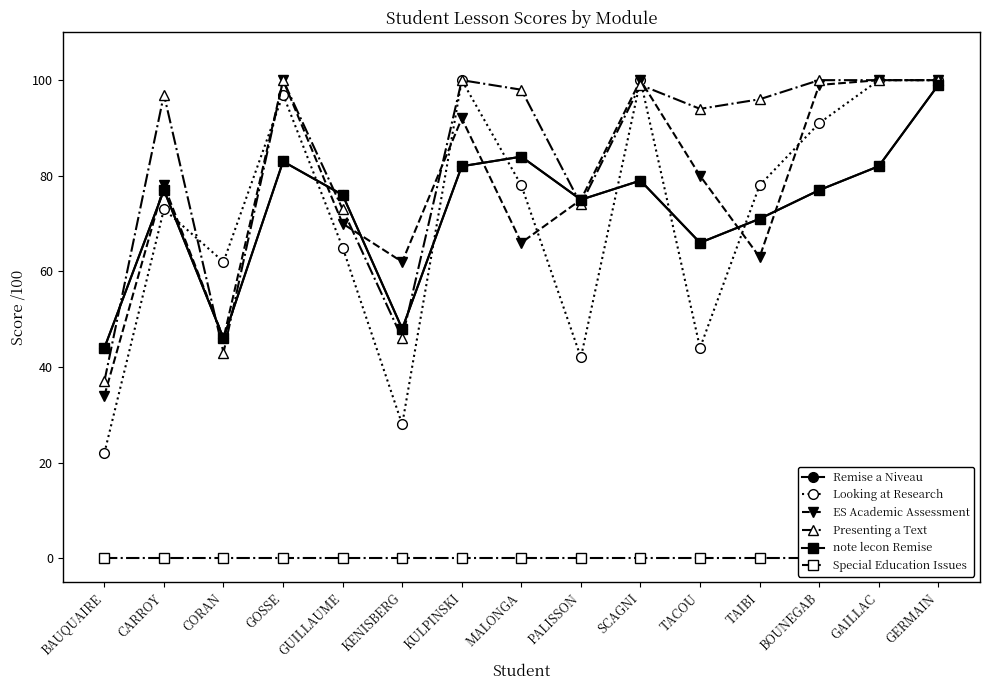

True or false: Looking at Research and note lecon Remise cross at least once.

True